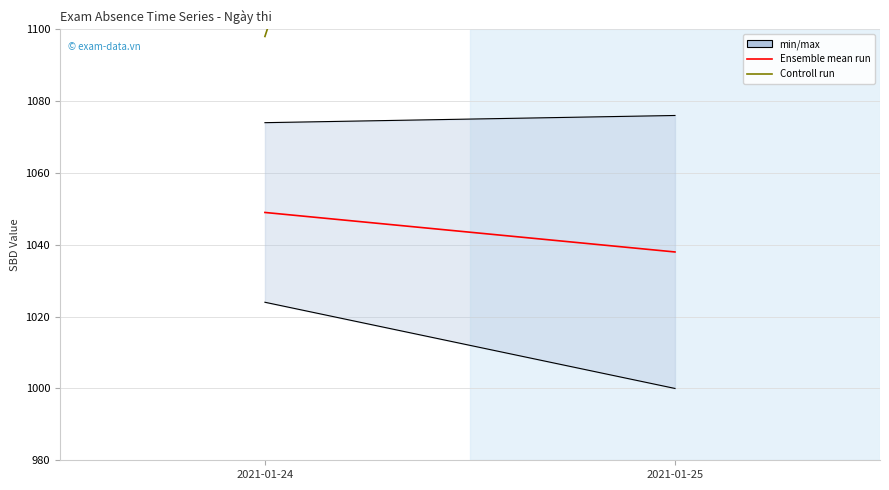

What is the average value of the Controll run series?

1273